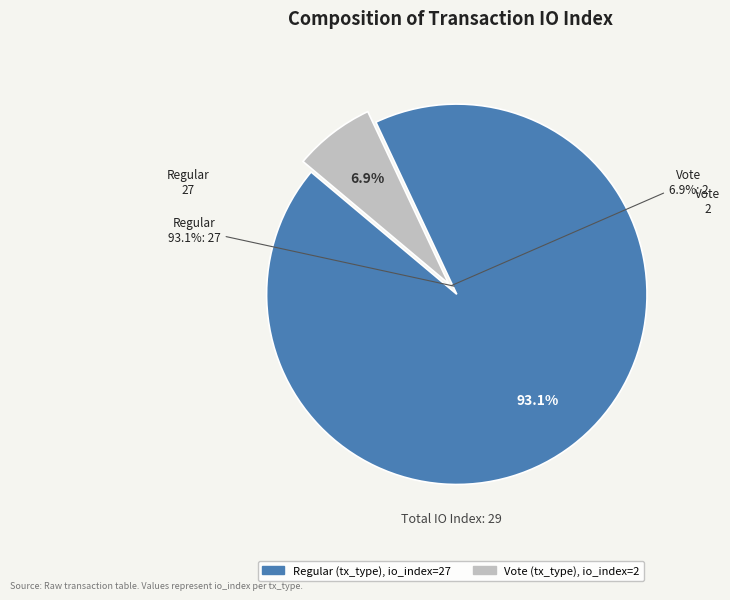

To the nearest percent, what is the difference between the Vote (2) and Regular (27) slice percentages?

86%